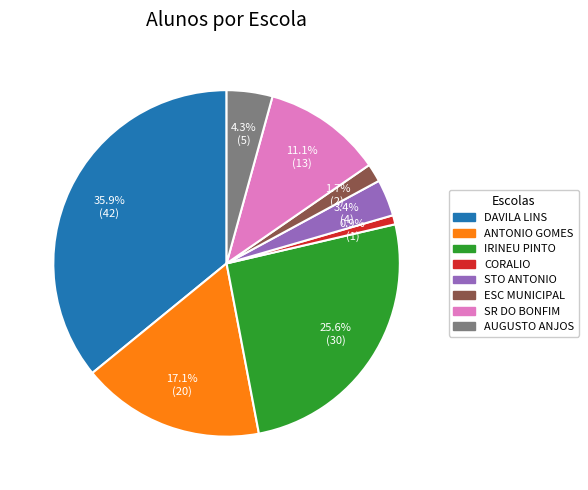

Between SR DO BONFIM and DAVILA LINS, which is larger?

DAVILA LINS